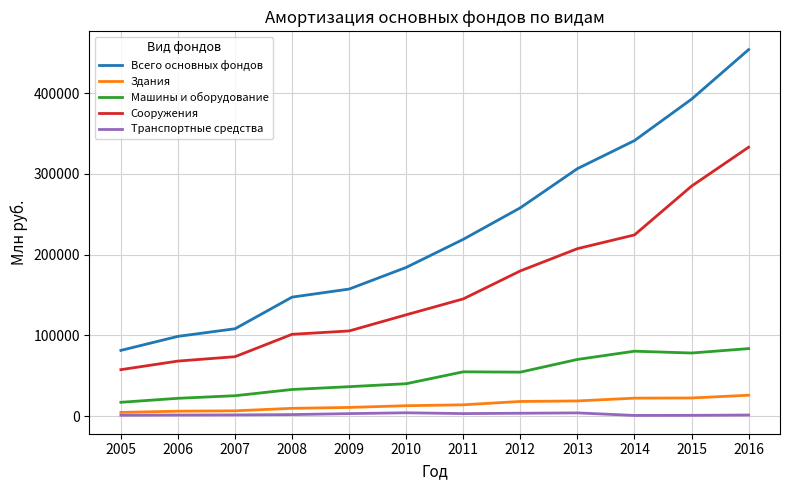

What is the difference between the second highest and second lowest values in the Здания series?

16355